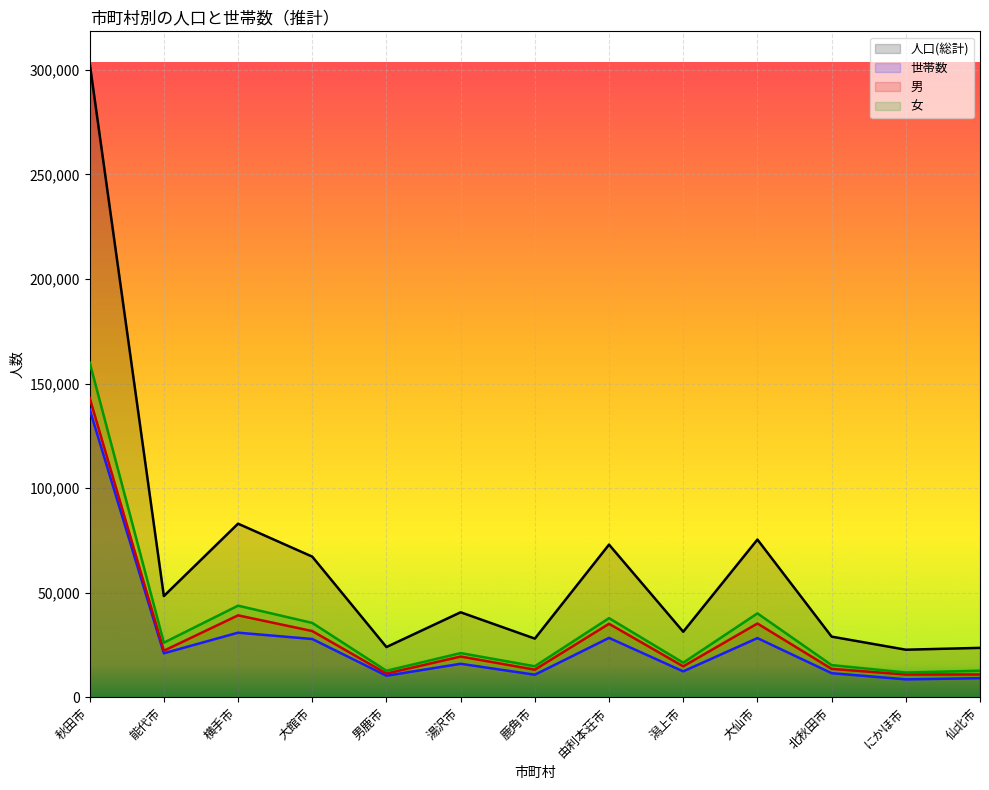

What position from the left is 能代市?

2